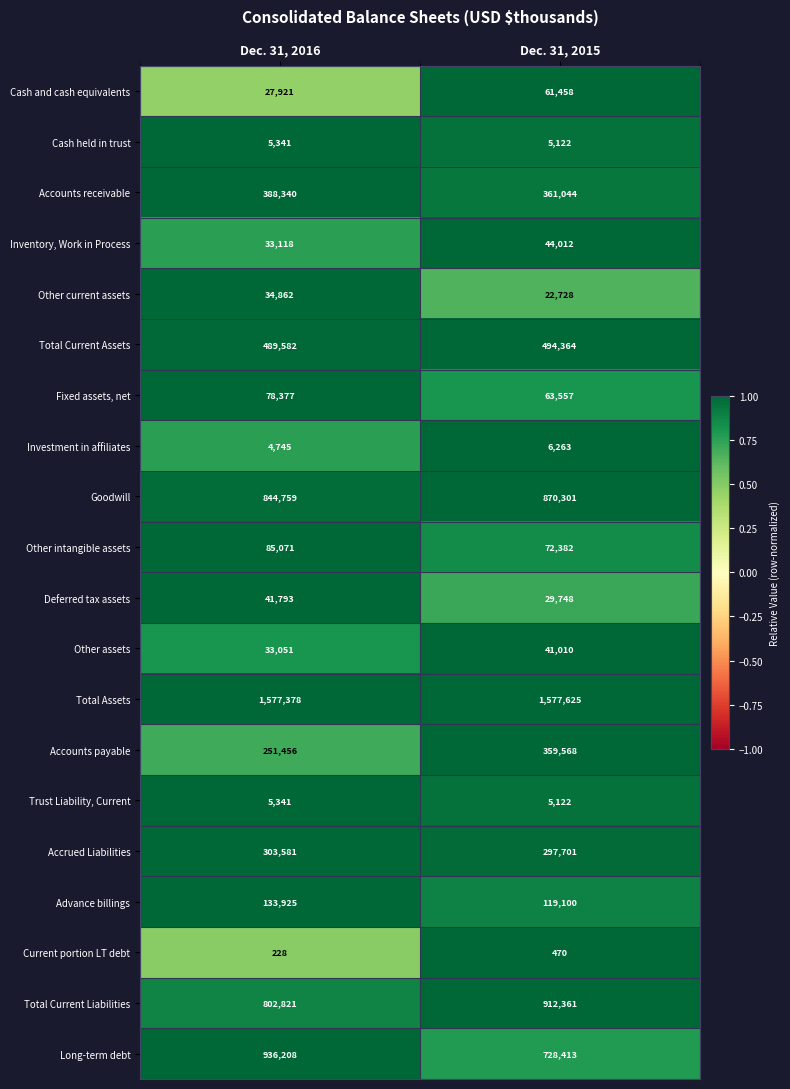

What is the sum of the Long-term debt values at Dec. 31, 2016 and Dec. 31, 2015?

1664621